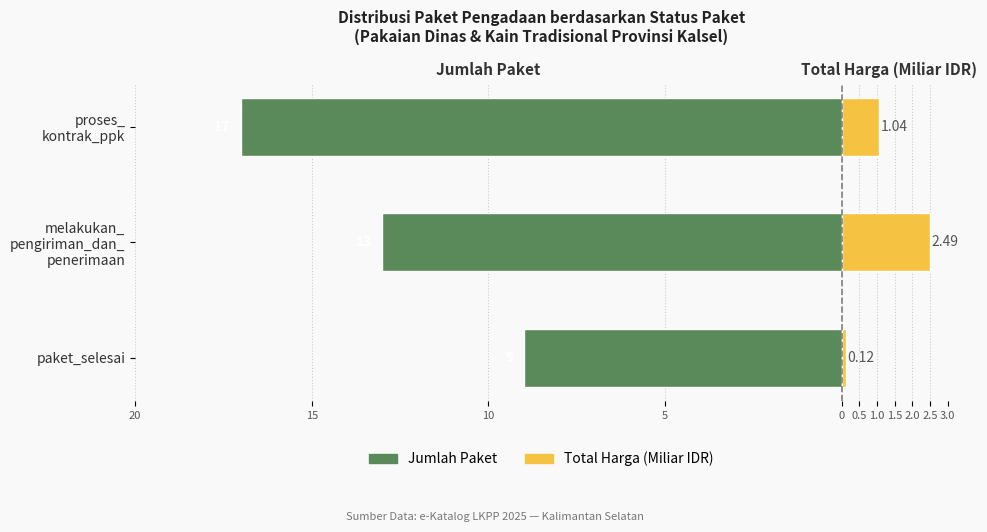

At how many categories does at least one series exceed -10?

3